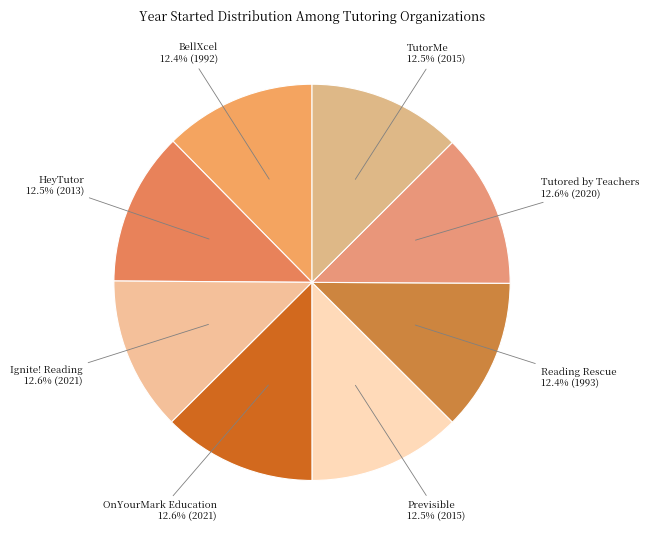

Does any single category account for the majority?

No